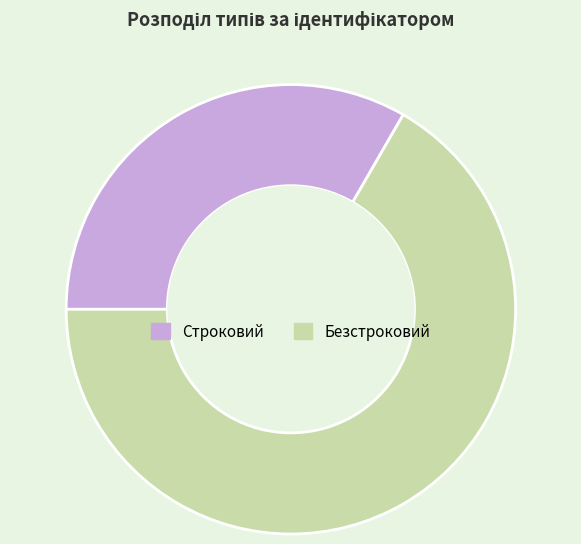

Which has a higher value, Строковий or Безстроковий?

Безстроковий